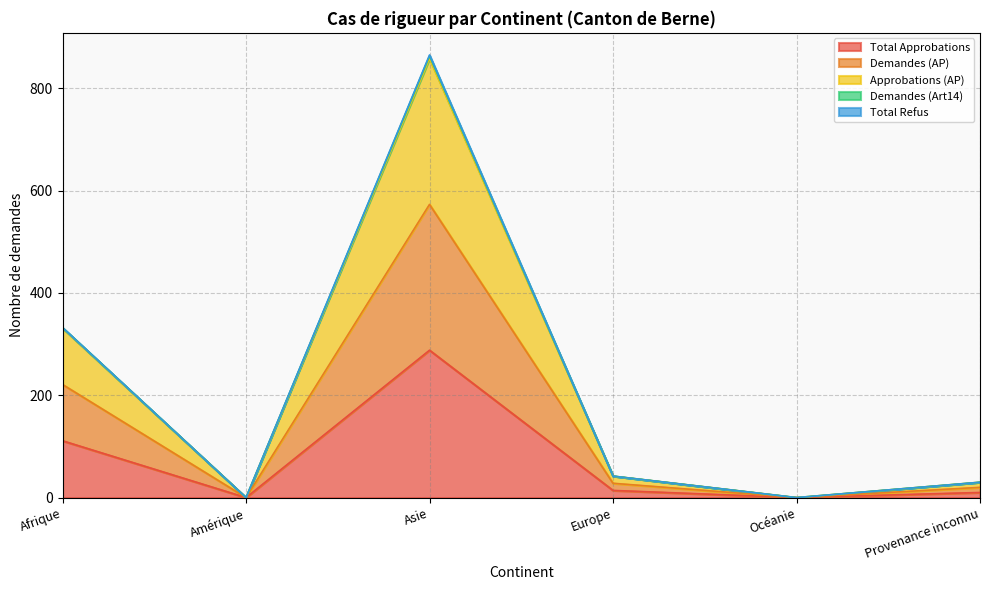

How many values in the Total Approbations series exceed 14?

2